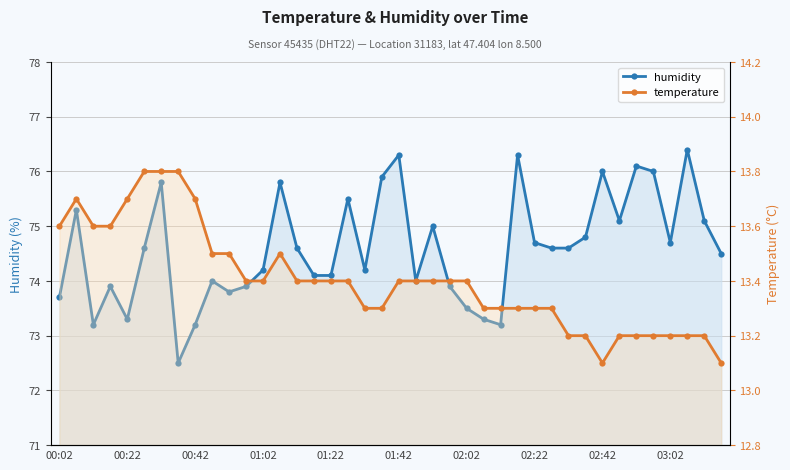

How many categories are shown in the chart?

40